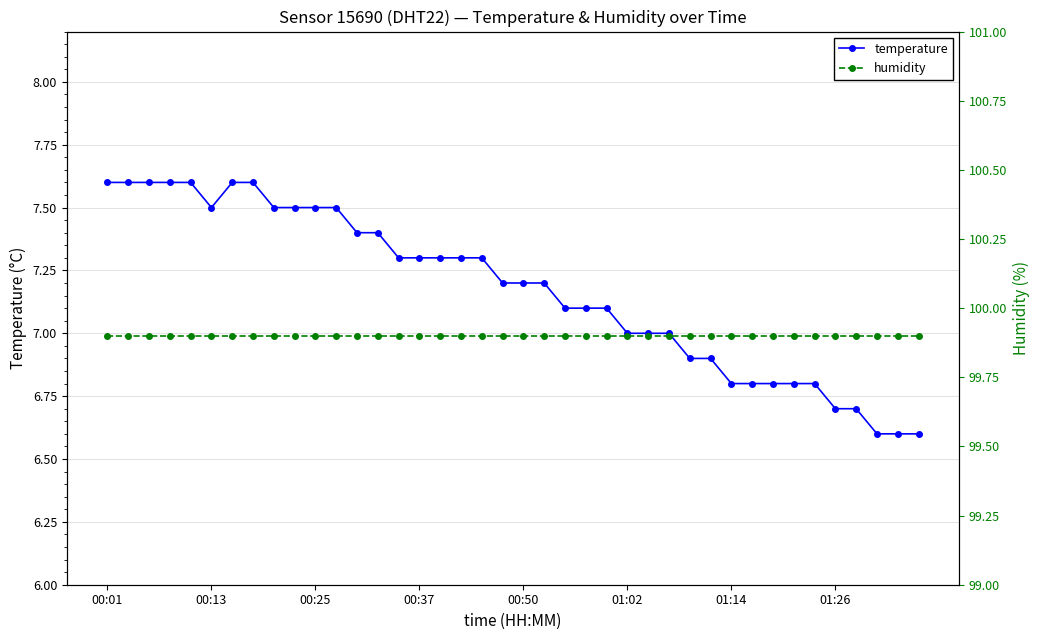

In temperature, how many points are lower than both neighbors (excluding endpoints)?

1